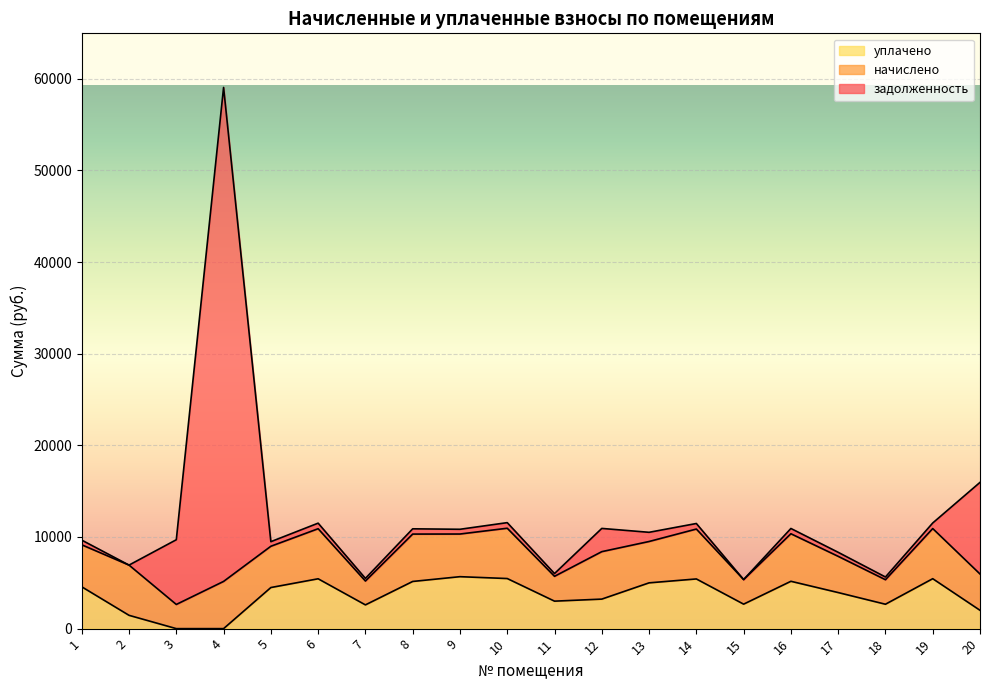

Where is задолженность nearest to the value 26950?

20